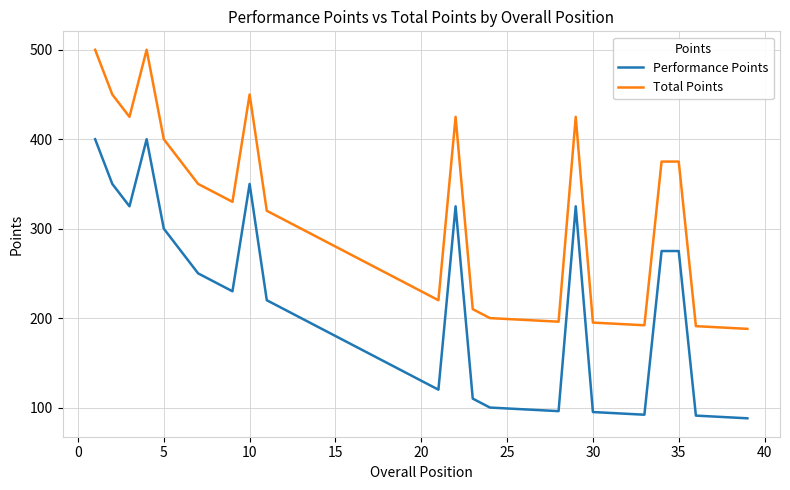

What is the greatest value displayed?

500